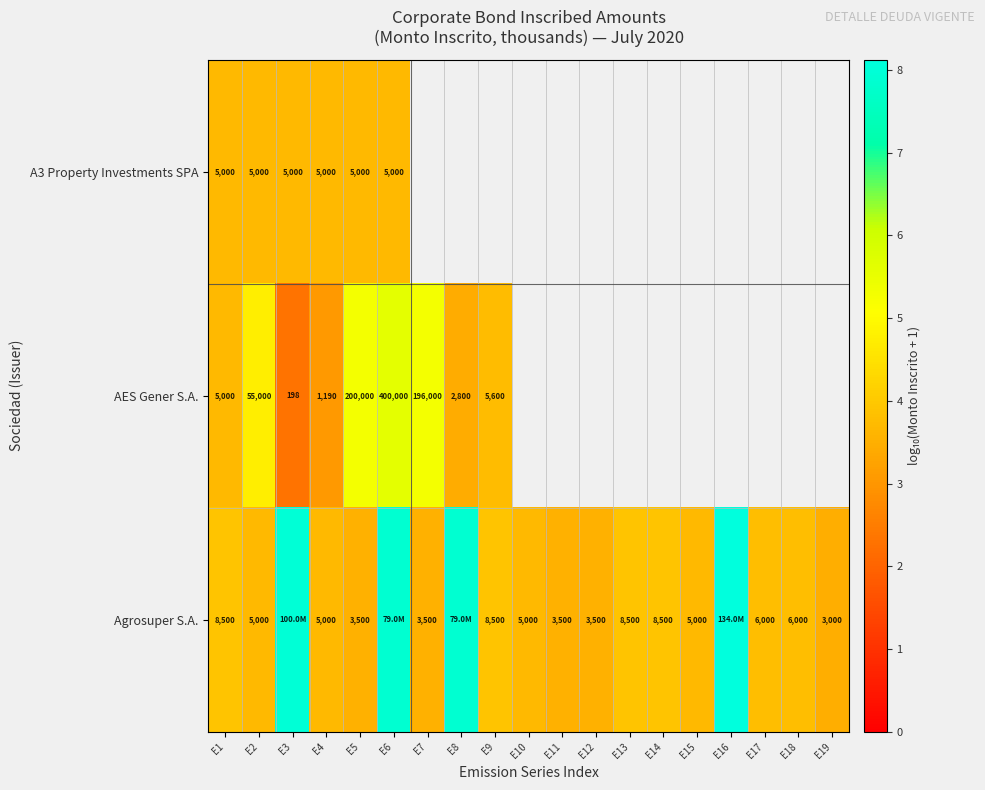

Is it true that AES Gener S.A. equals 2.5 at E7?

False